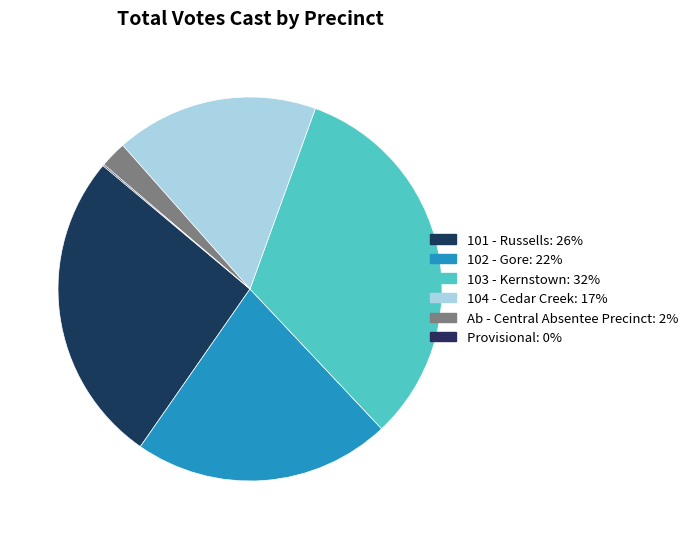

True or false: 102 - Gore accounts for 37% of the total.

False